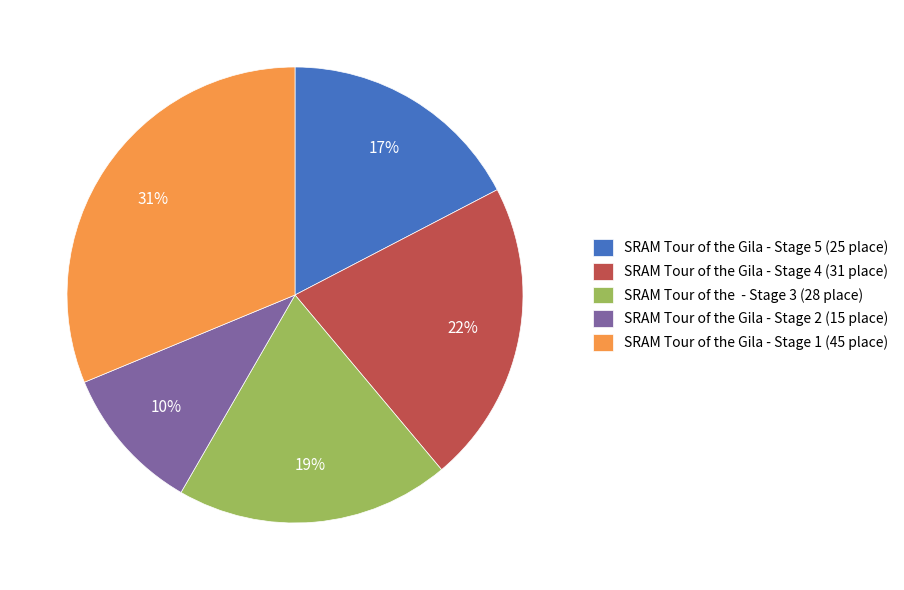

Between SRAM Tour of the Gila - Stage 4 and SRAM Tour of the Gila - Stage 1, which is larger?

SRAM Tour of the Gila - Stage 1